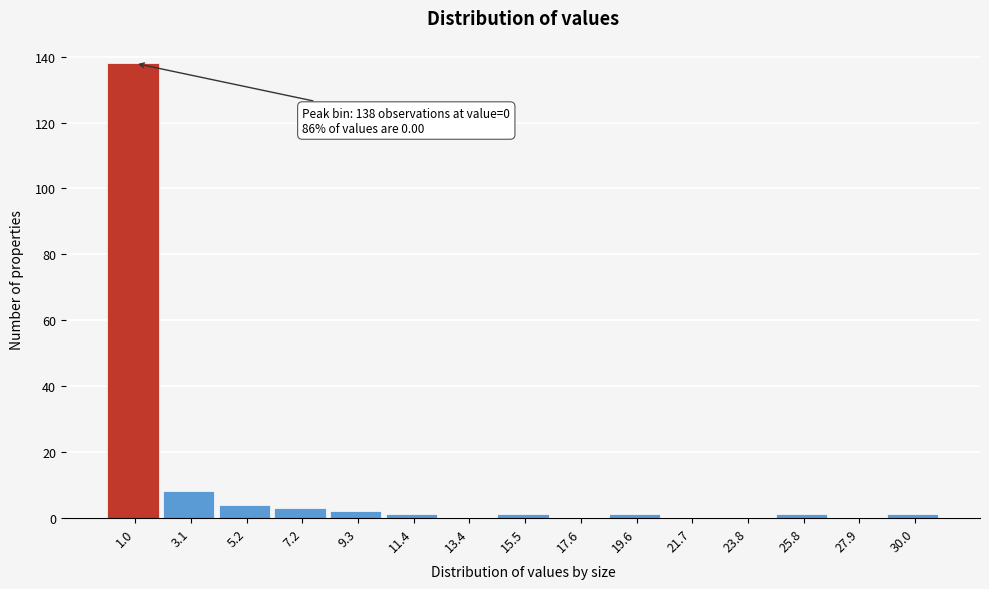

Which range on the x-axis has the tallest bar?

0.0 to 2.0